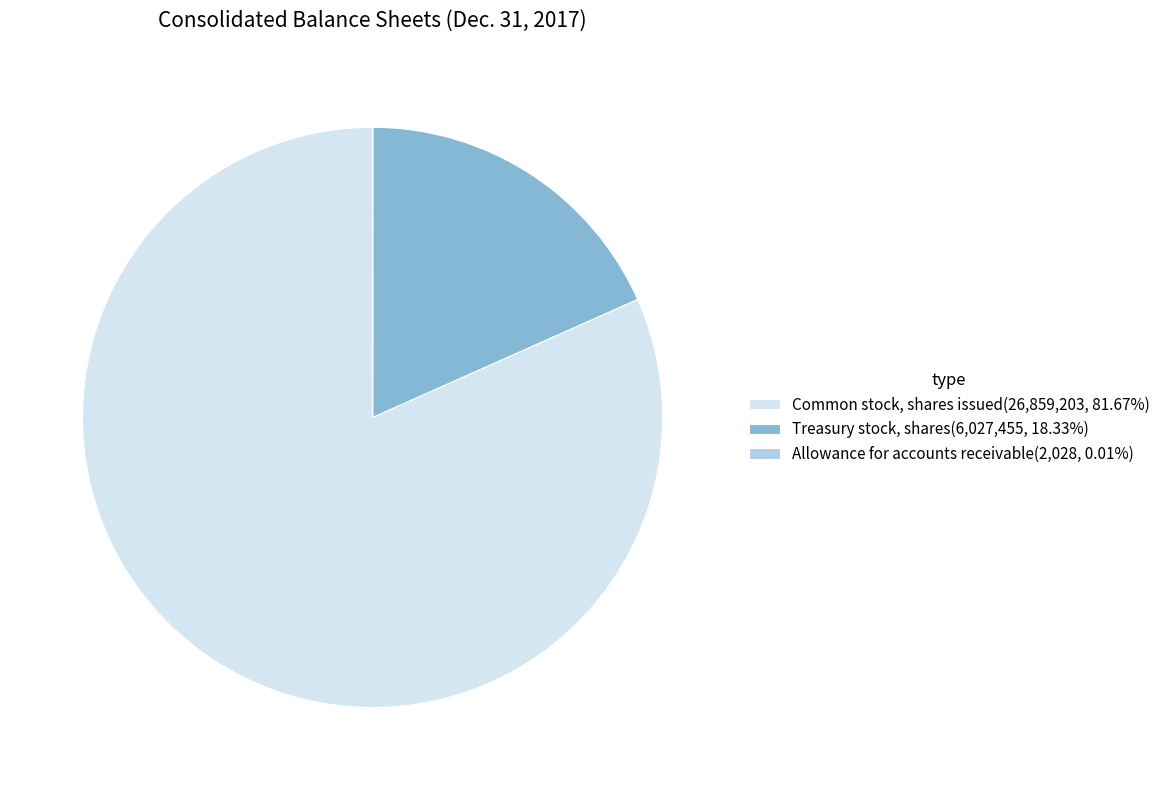

The Treasury stock, shares slice represents 18% of the pie. True or false?

True